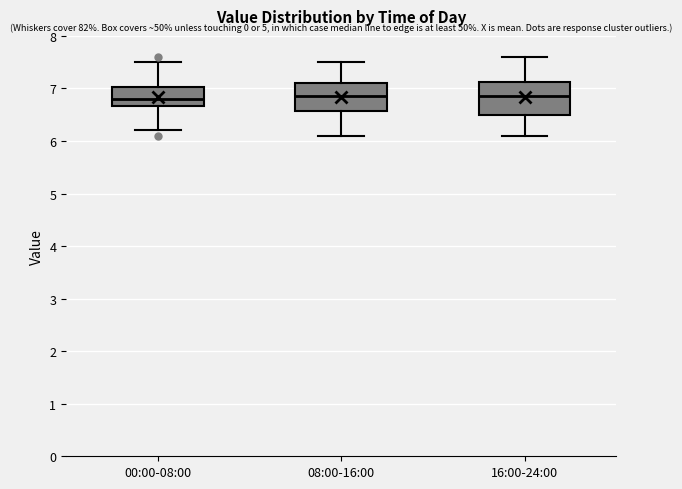

Where does the lower whisker of the box for 00:00-08:00 end on the y-axis? The values are not printed on the chart, so give them approximately, as read against the axis.

6.2